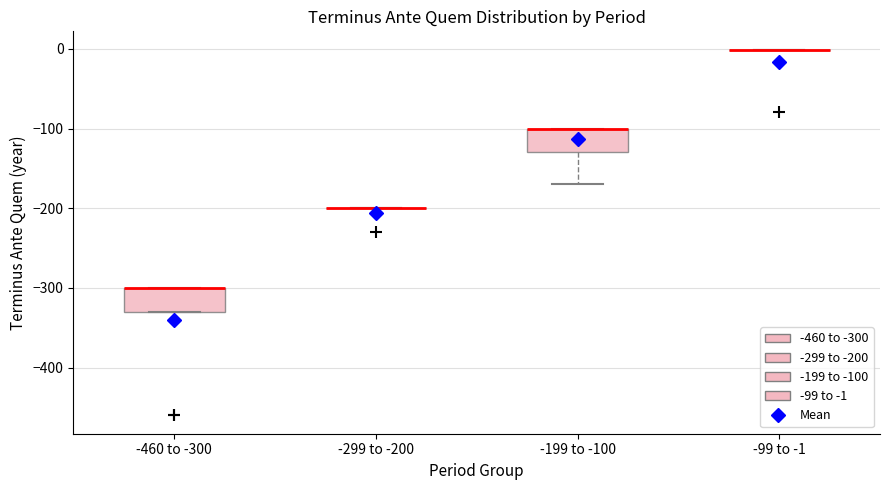

Reading left to right, read every box against the y-axis: the position of its median line, the range the box covers, and the ends of its whiskers. The values are not printed on the chart, so give them approximately, as read against the axis.

-460 to -300: median -300 (drawn on the box's upper edge), box -330 to -300, whiskers -330 to -300
-299 to -200: box collapsed to a line at -200, whiskers -200 to -200
-199 to -100: median -100 (drawn on the box's upper edge), box -130 to -100, whiskers -170 to -100
-99 to -1: box collapsed to a line at 0, whiskers 0 to 0